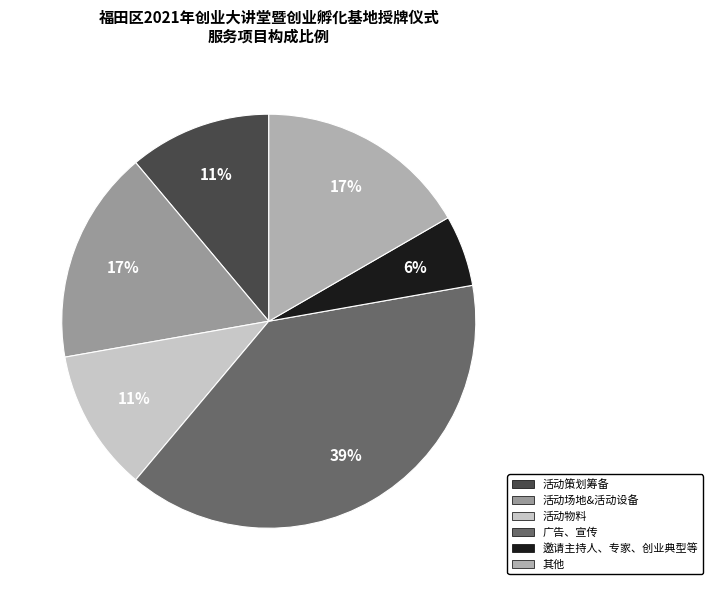

Does 其他 account for over 50% of the chart?

No